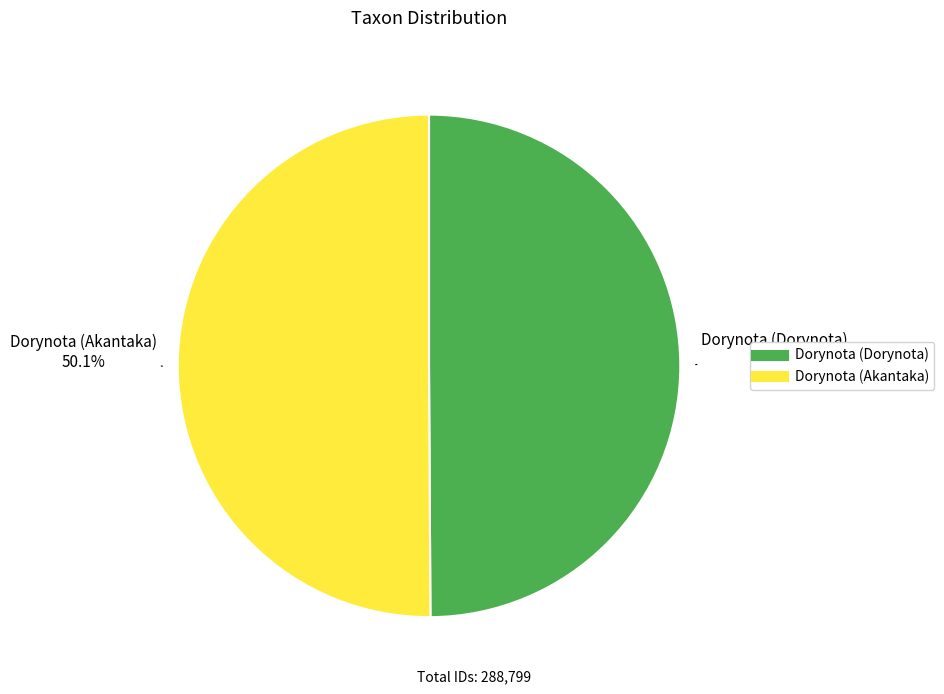

Count the number of slices in the pie.

2